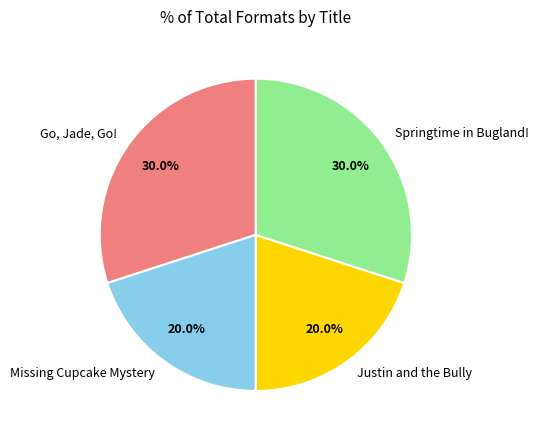

How many slices are in this pie chart?

4